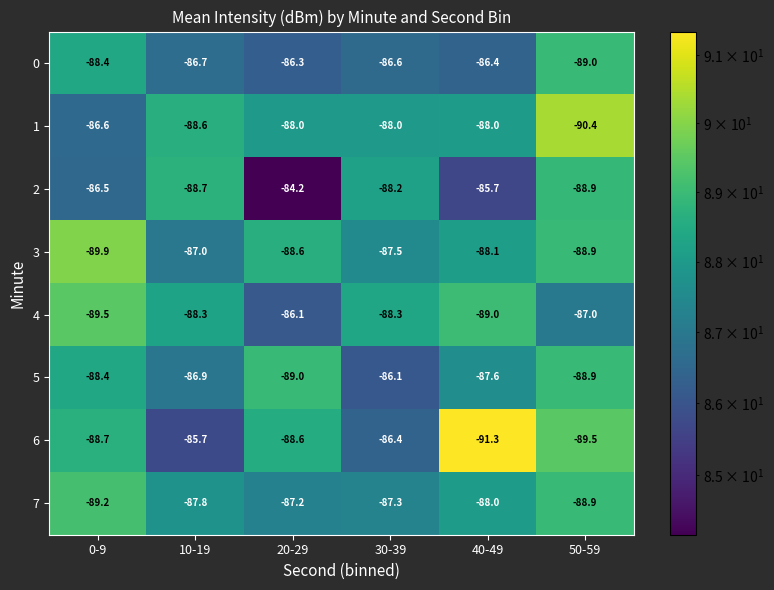

What is the difference between the maximum and minimum values in the 4 series?

3.4